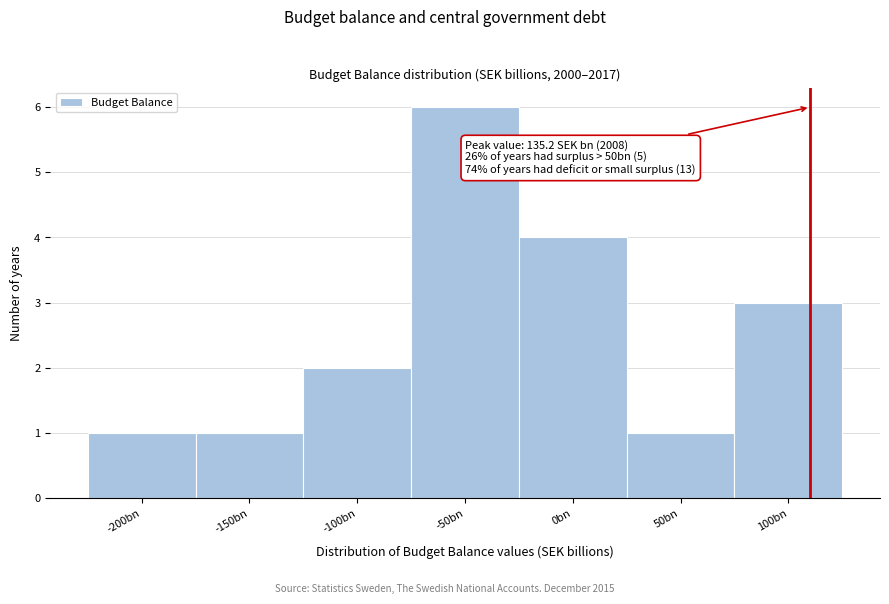

Reading left to right, list all the values displayed in this chart.

-200bn=1	-150bn=1	-100bn=2	-50bn=6	0bn=4	50bn=1	100bn=3